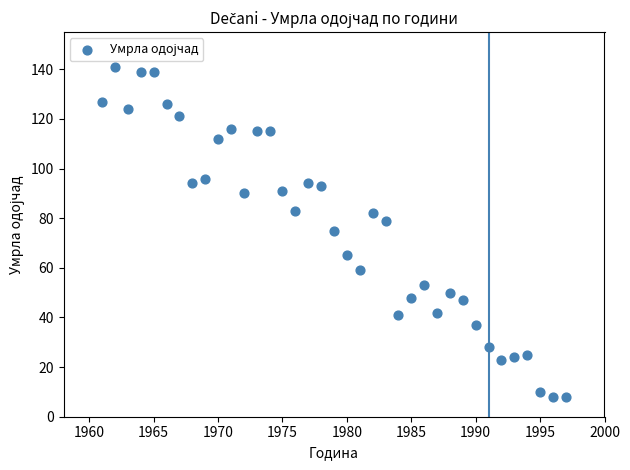

What is the range of X values (max minus min)?

36